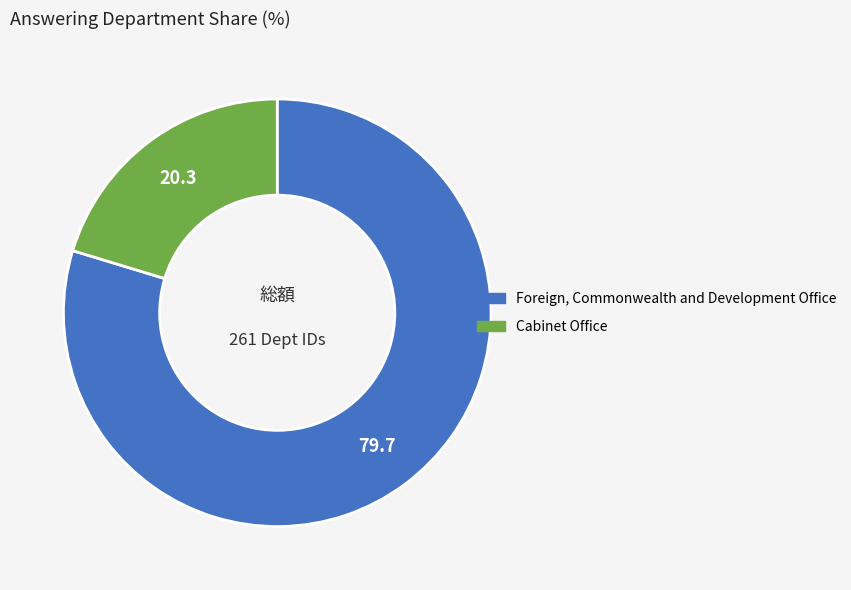

True or false: Foreign, Commonwealth and Development Office accounts for 67% of the total.

False